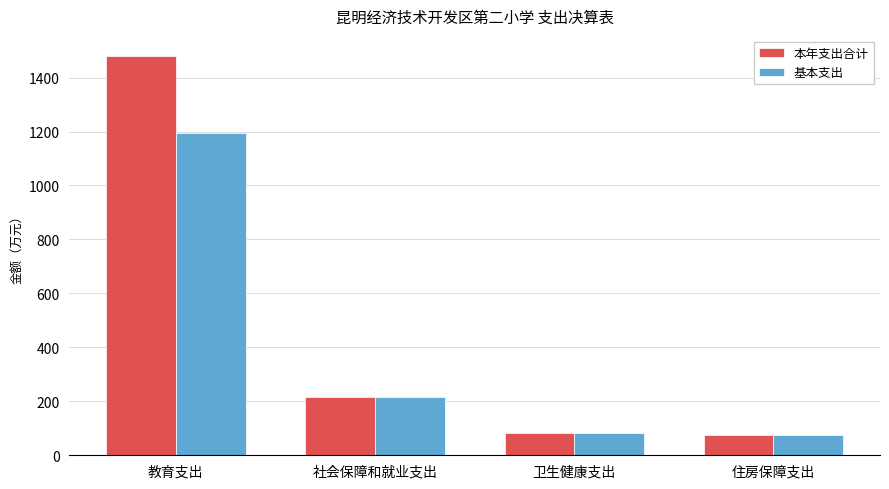

How many data points in 基本支出 are above 214?

2